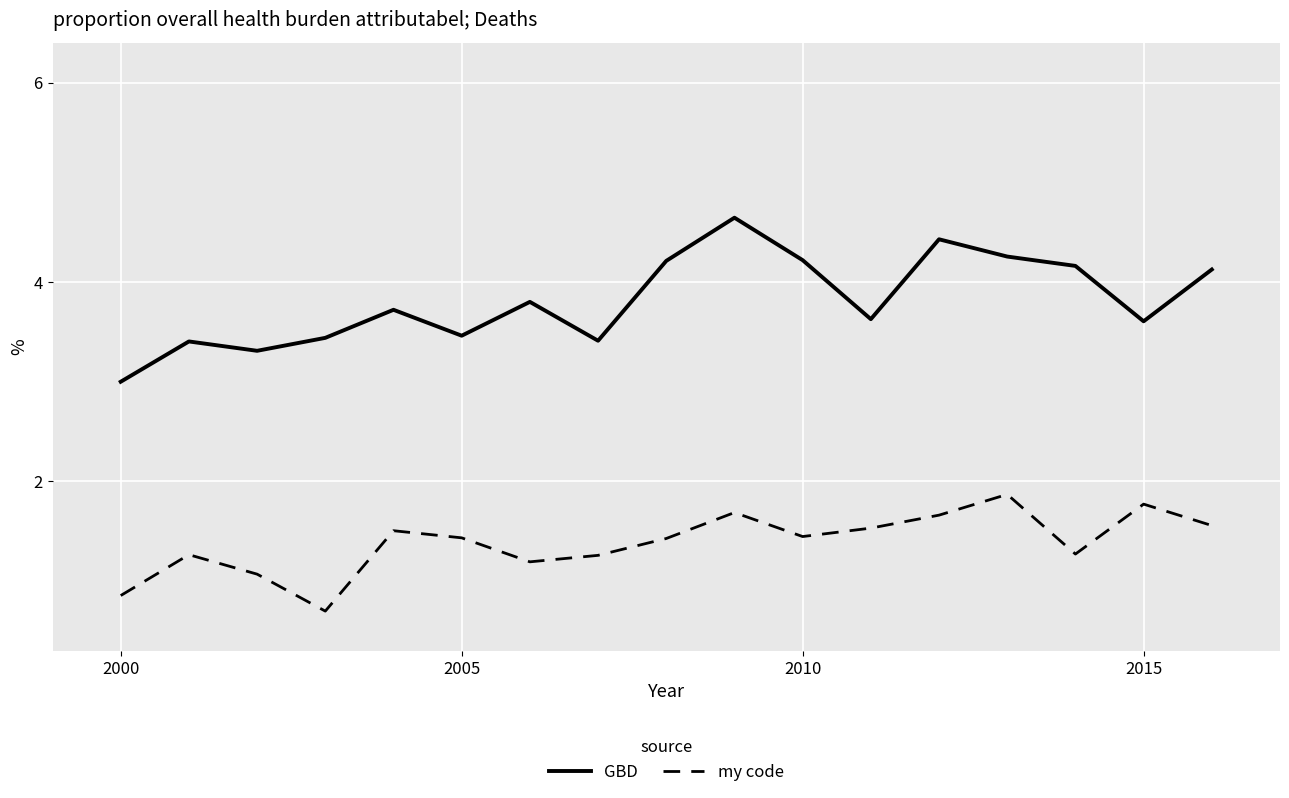

What is the sum of all GBD values?

64.8